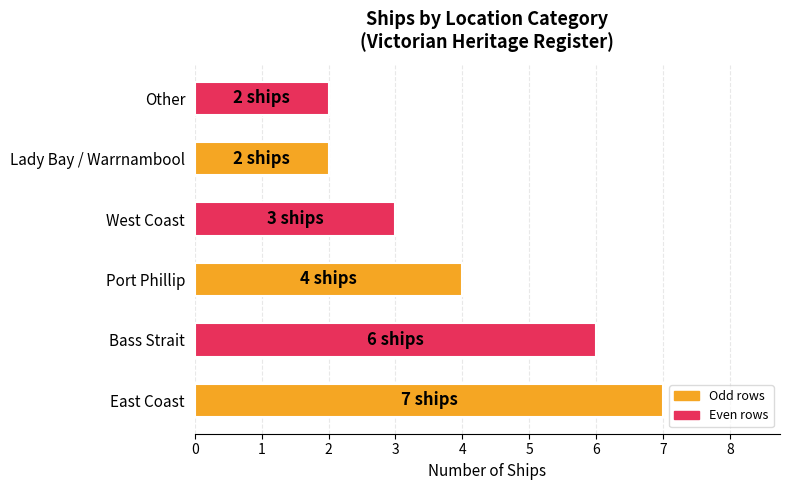

Count the values in the range 2 to 6.

5